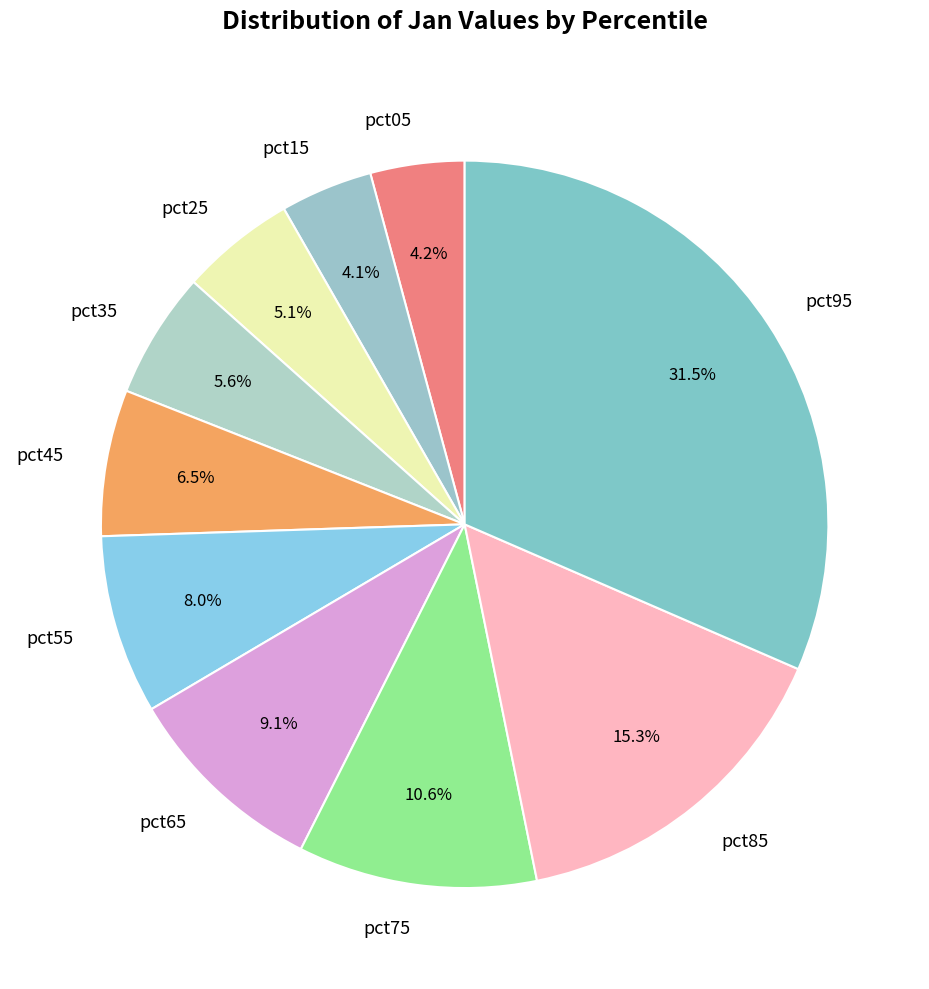

To the nearest percent, what is the difference between the pct65 and pct55 slice percentages?

1%